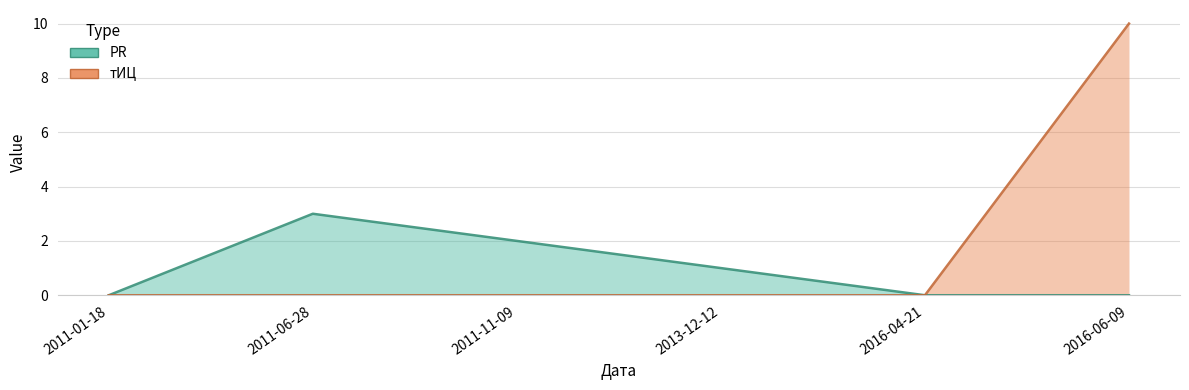

What is the label of the 4th point from the right?

2011-11-09